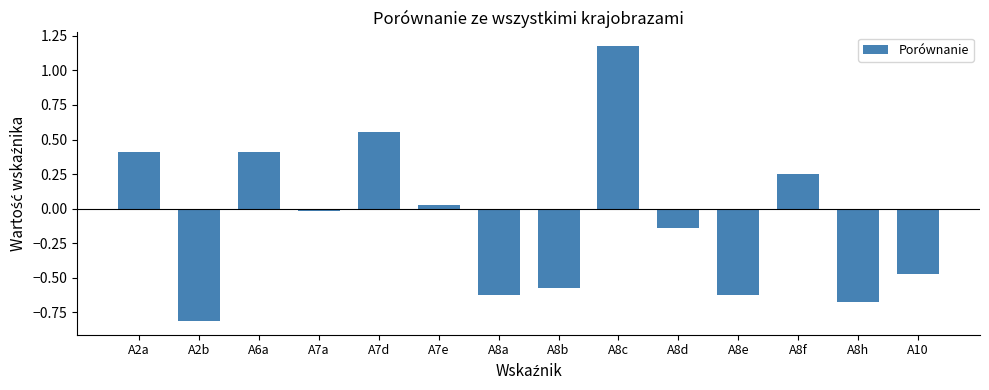

True or false: the data shows 0.3 at A7d.

False